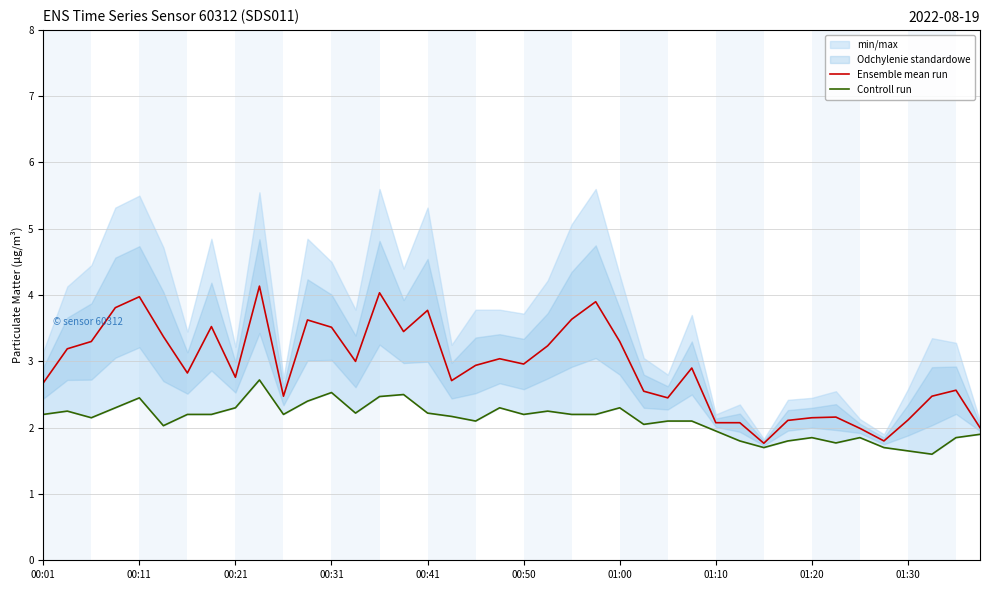

Where does the Ensemble mean run series first go above 2?

00:01